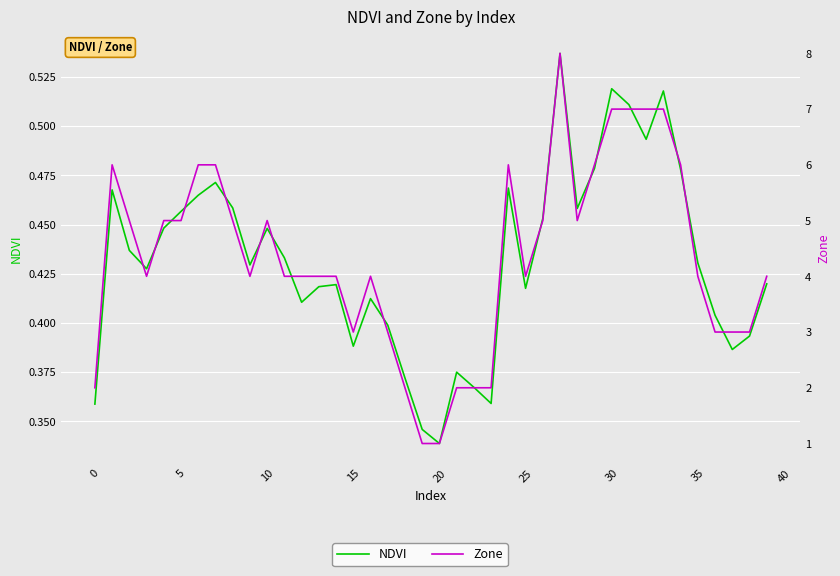

Which label corresponds to the largest value in the chart?

27